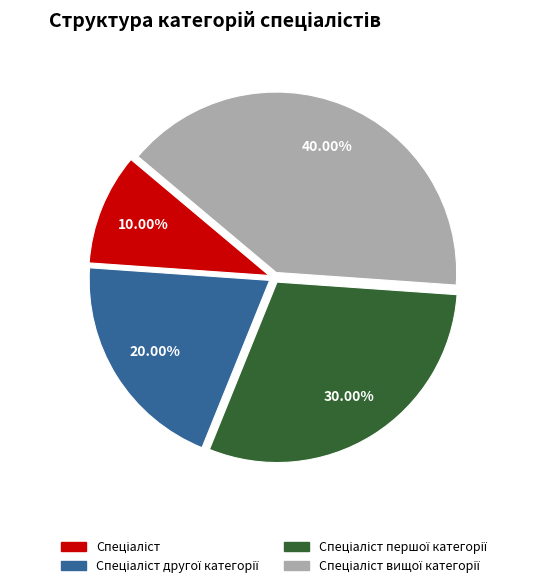

Is there any slice that represents more than half of the pie?

No